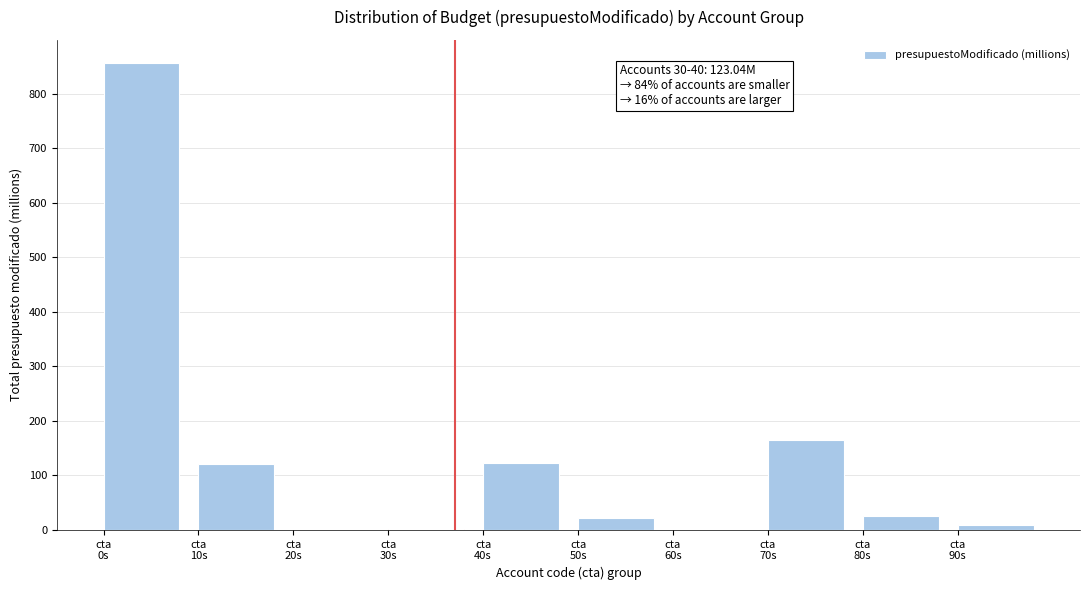

What is the maximum value shown in the chart?

855.9